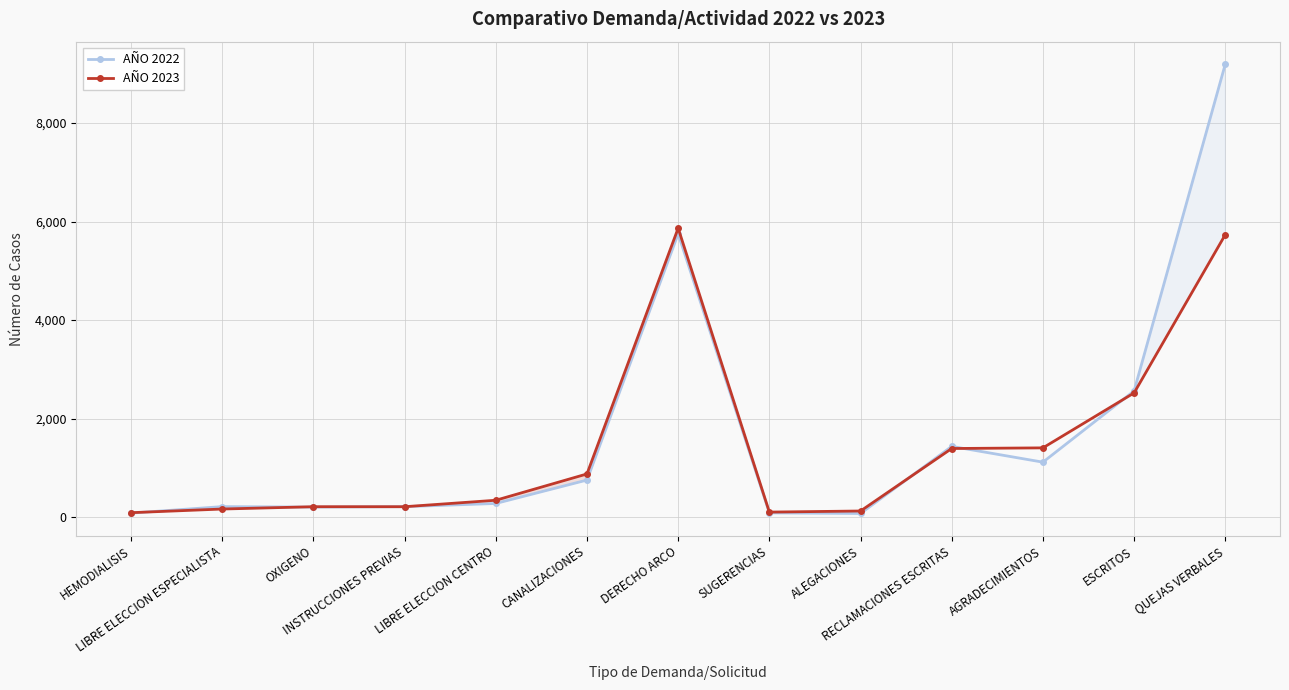

What is the difference between the AÑO 2022 values at ESCRITOS and SUGERENCIAS?

2475